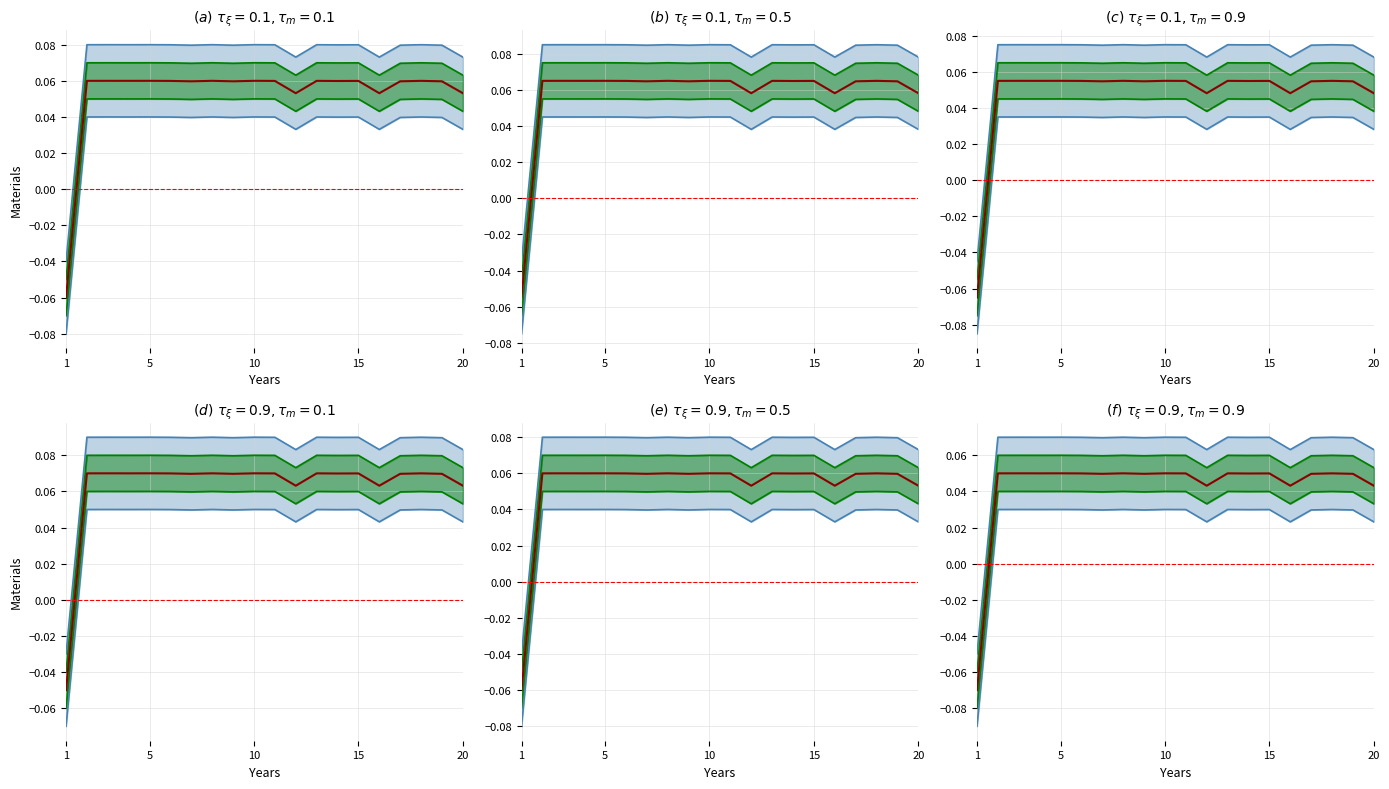

What is the label of the 5th point from the left?

5